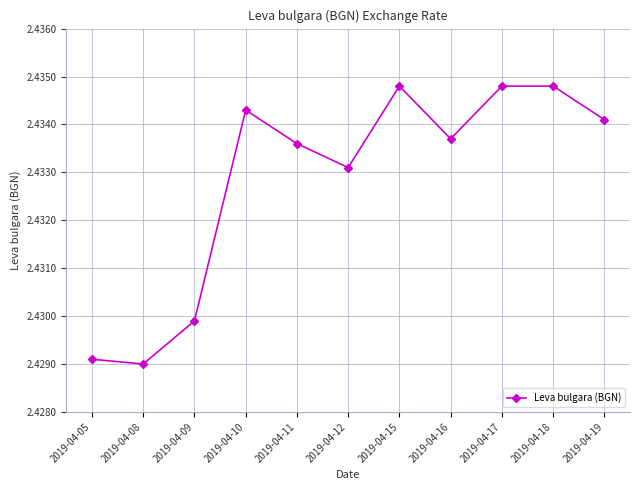

Count the values in the range 2 to 3.

11